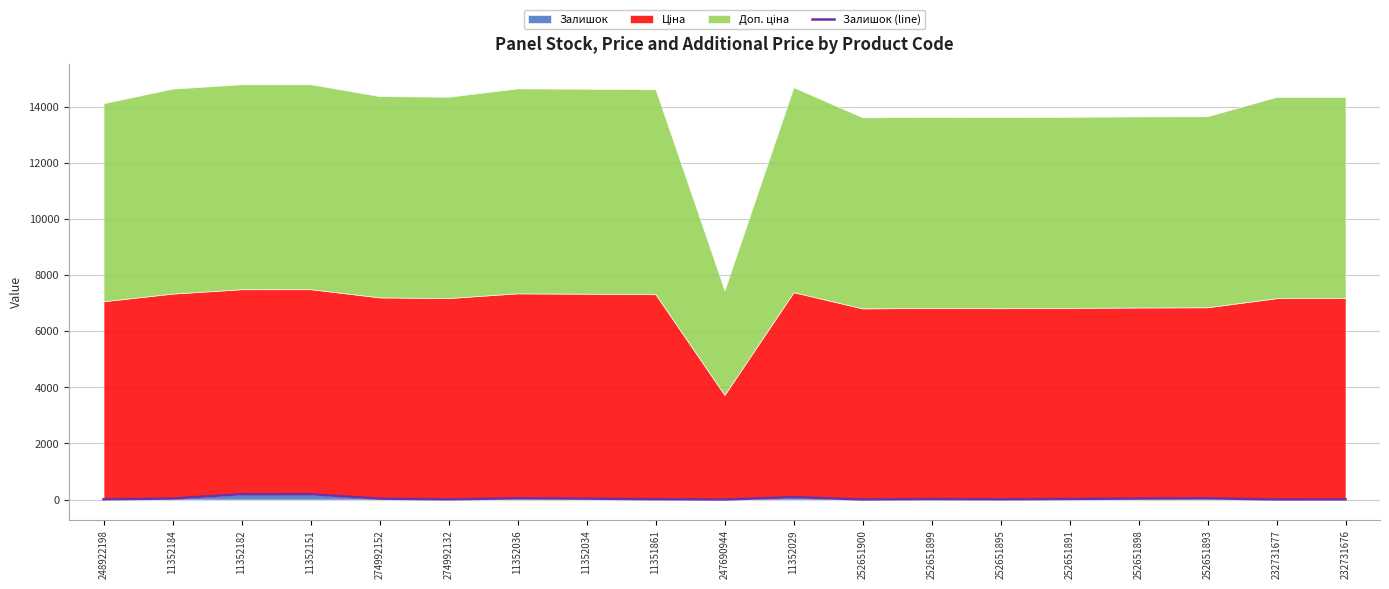

How many categories are shown in the chart?

19